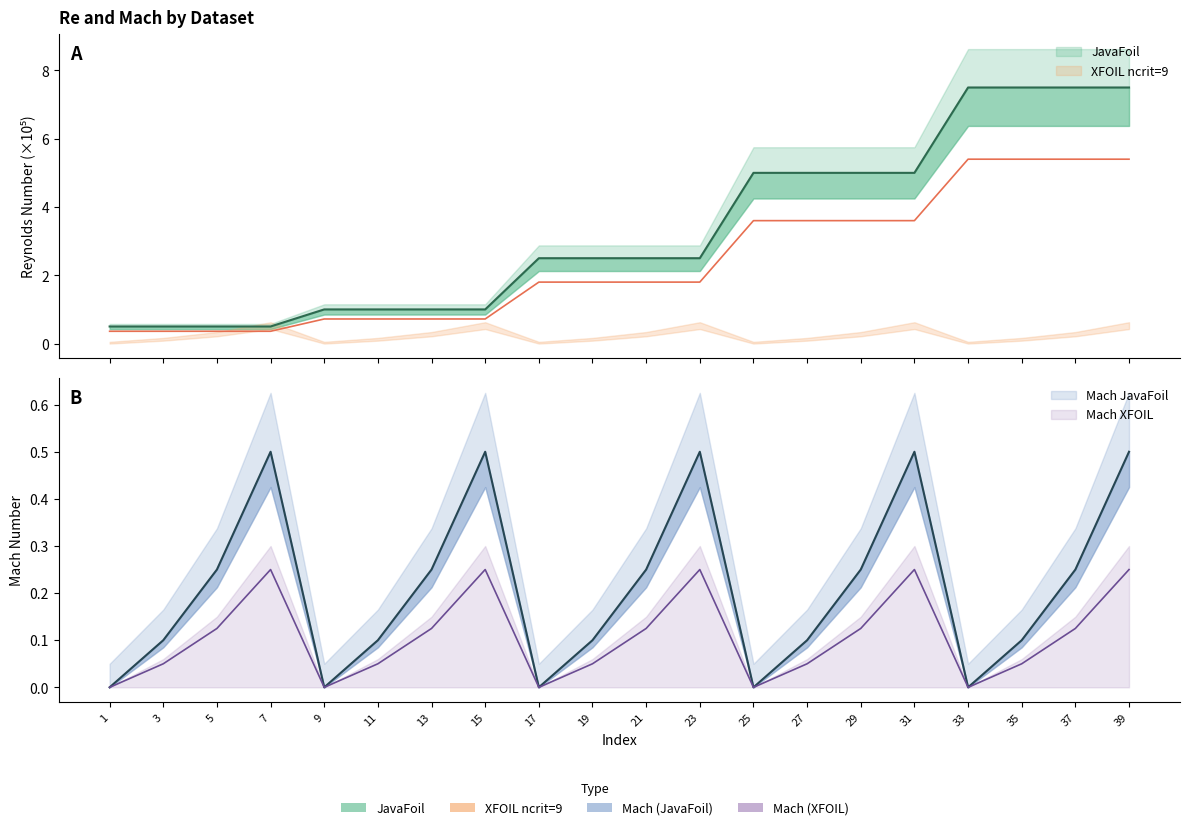

How many interior local peaks does the Mach_JavaFoil series have?

4